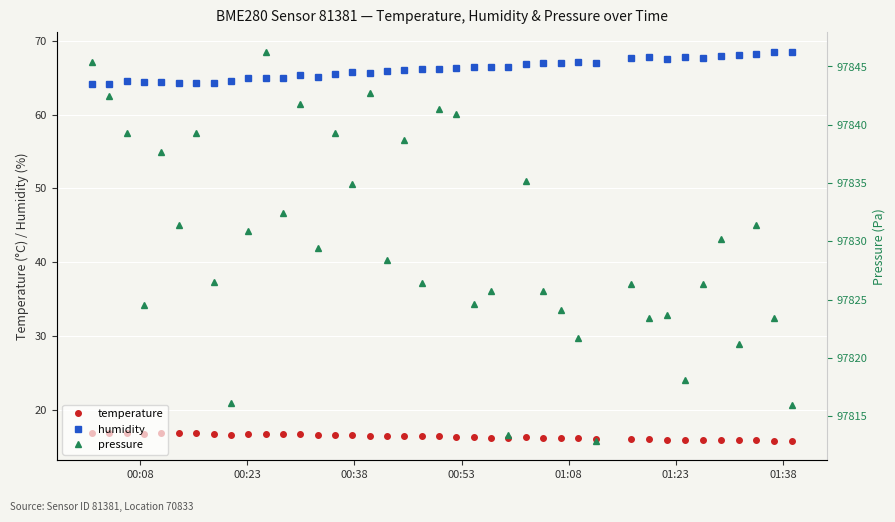

How many data points in humidity are above 66?

22